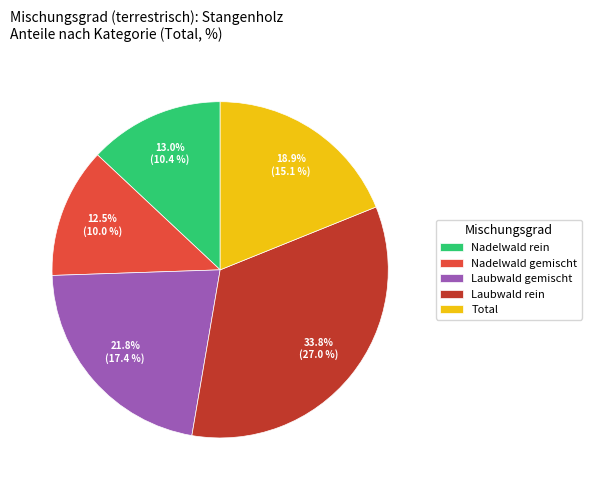

Which category has the smallest portion of the pie?

Nadelwald gemischt